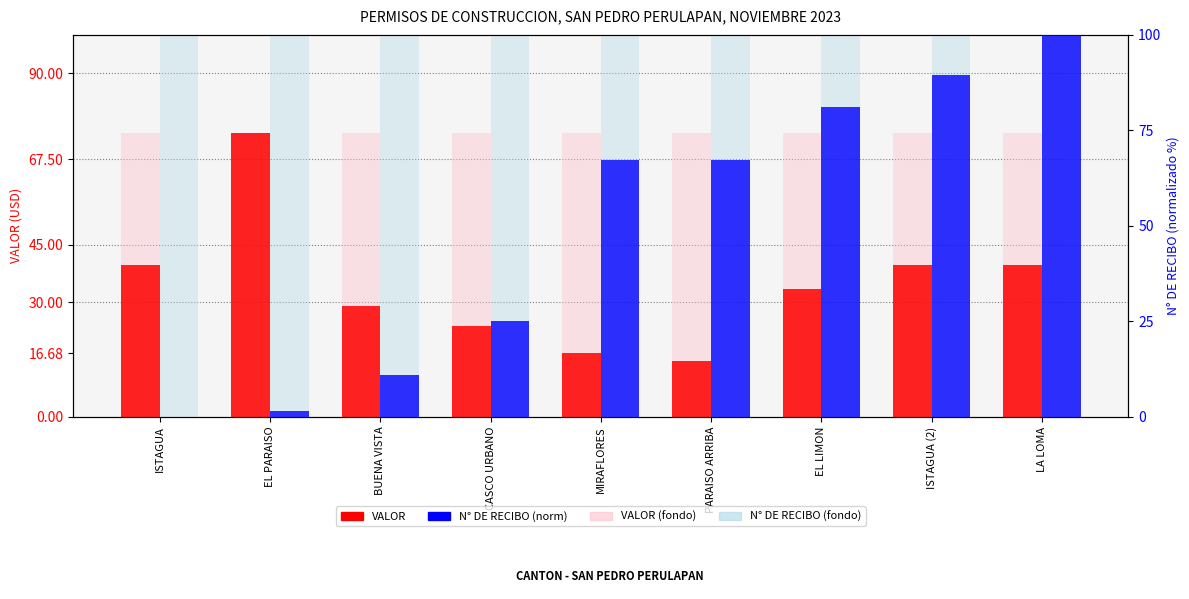

What is the sum of all VALOR values?

311.1